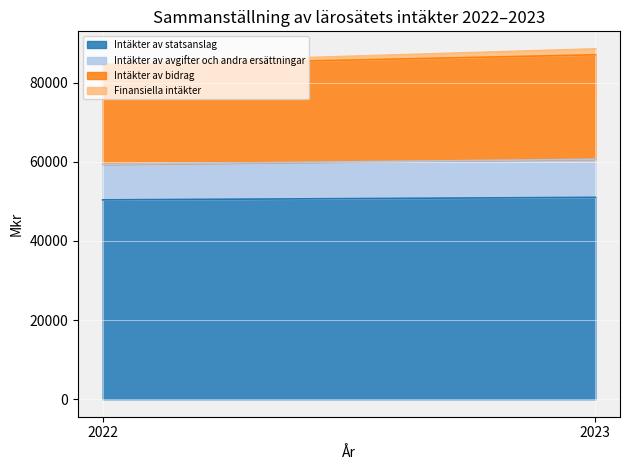

Reading right to left, extract all data points from this chart.

Intäkter av statsanslag: 51004.0	50364.9
Intäkter av avgifter och andra ersättningar: 9608.5	8980.5
Intäkter av bidrag: 26407.9	25018.9
Finansiella intäkter: 1502.0	393.9